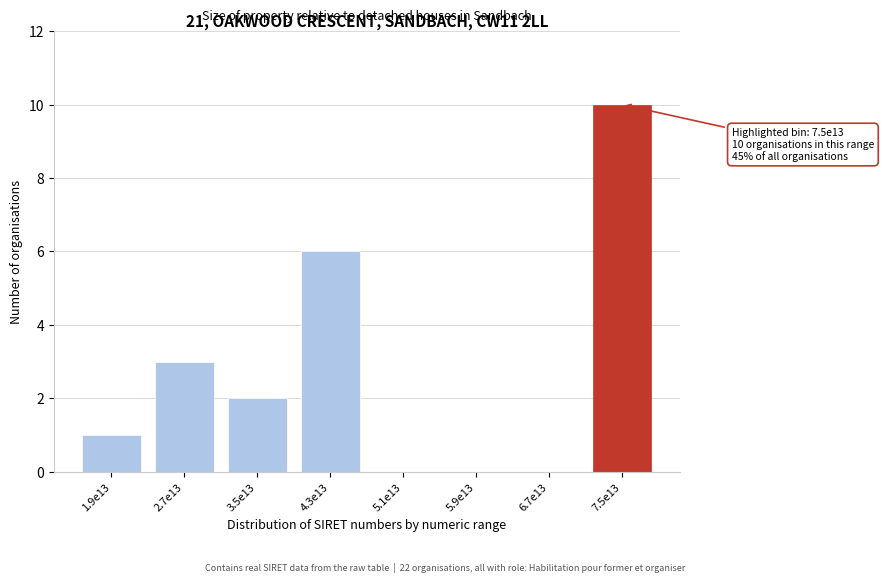

Reading right to left, list all the values displayed in this chart.

7.5e13=10	6.7e13=0	5.9e13=0	5.1e13=0	4.3e13=6	3.5e13=2	2.7e13=3	1.9e13=1